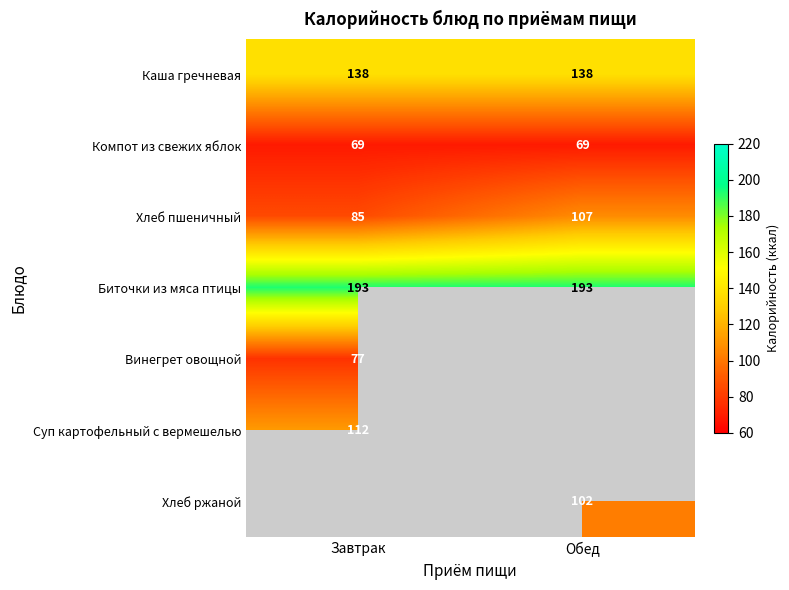

The value of Каша гречневая at Обед is 138. True or false?

True